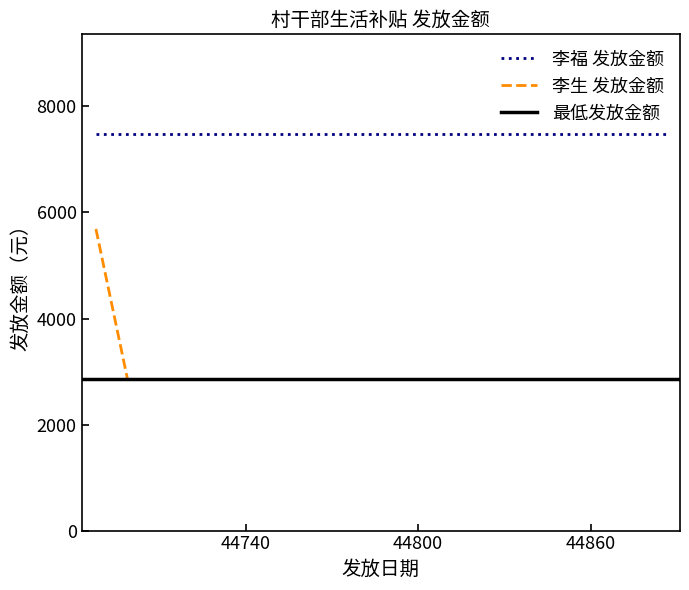

Approximately how many times larger is the value at 44886 compared to 44803?

1.0